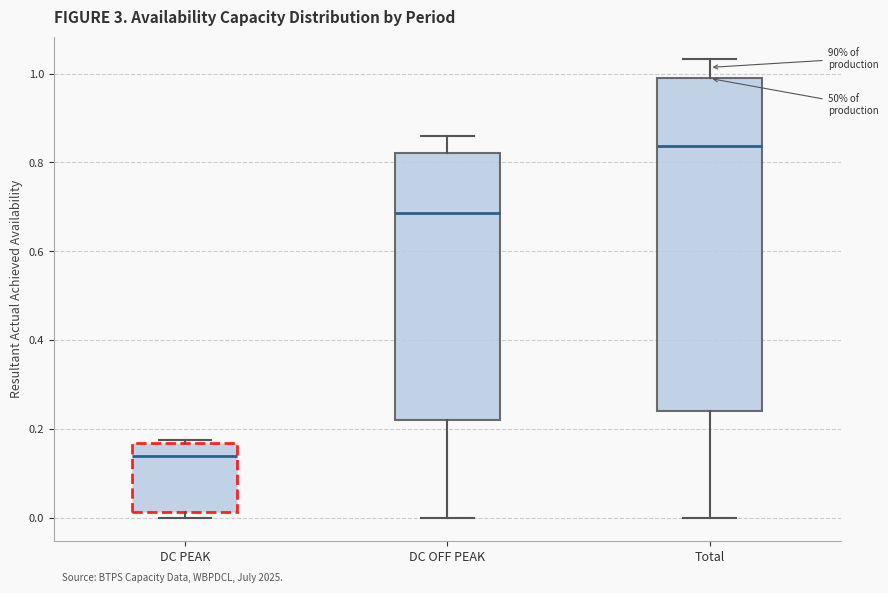

Reading left to right, transcribe this box plot: for each box, give where its median line is, the range the box spans, and where its two whiskers end, as read against the y-axis. The values are not printed on the chart, so give them approximately, as read against the axis.

DC PEAK: median 0.14, box 0.02 to 0.16, whiskers 0.00 to 0.18
DC OFF PEAK: median 0.68, box 0.22 to 0.82, whiskers 0.00 to 0.86
Total: median 0.84, box 0.24 to 0.98, whiskers 0.00 to 1.04